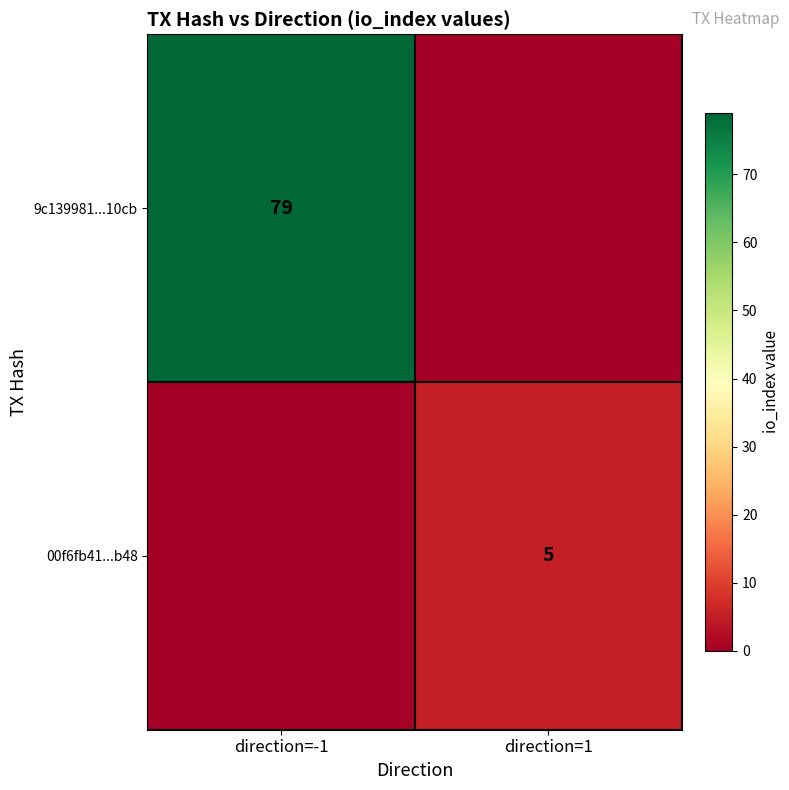

Between direction=1 and direction=-1, which is larger?

direction=-1